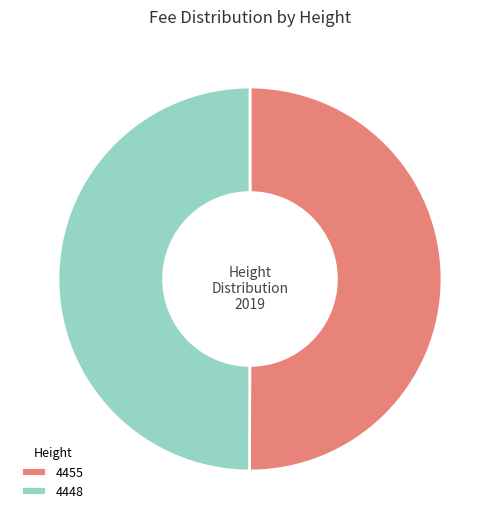

Approximately how many times larger is the value at 4455 compared to 4448?

1.0